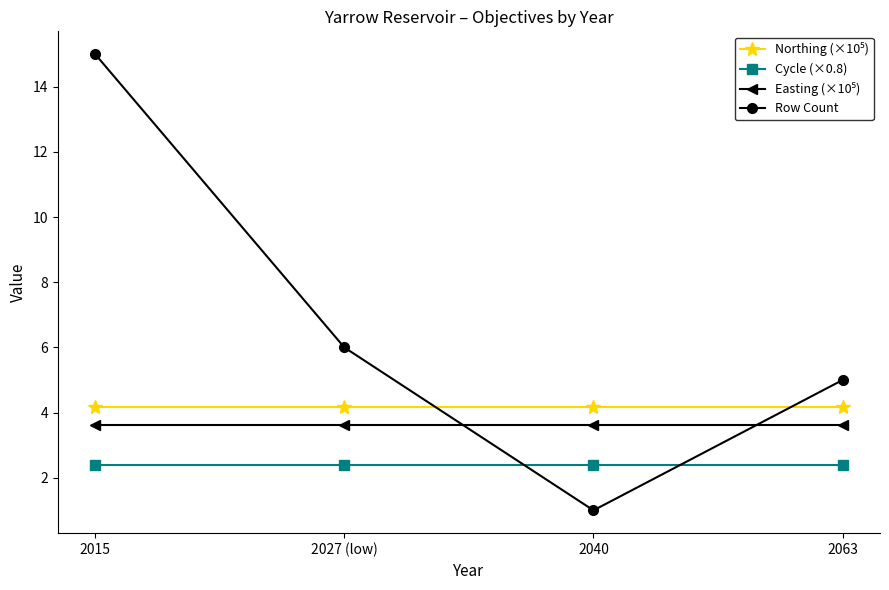

At which category does the chart reach its peak across all series?

2015